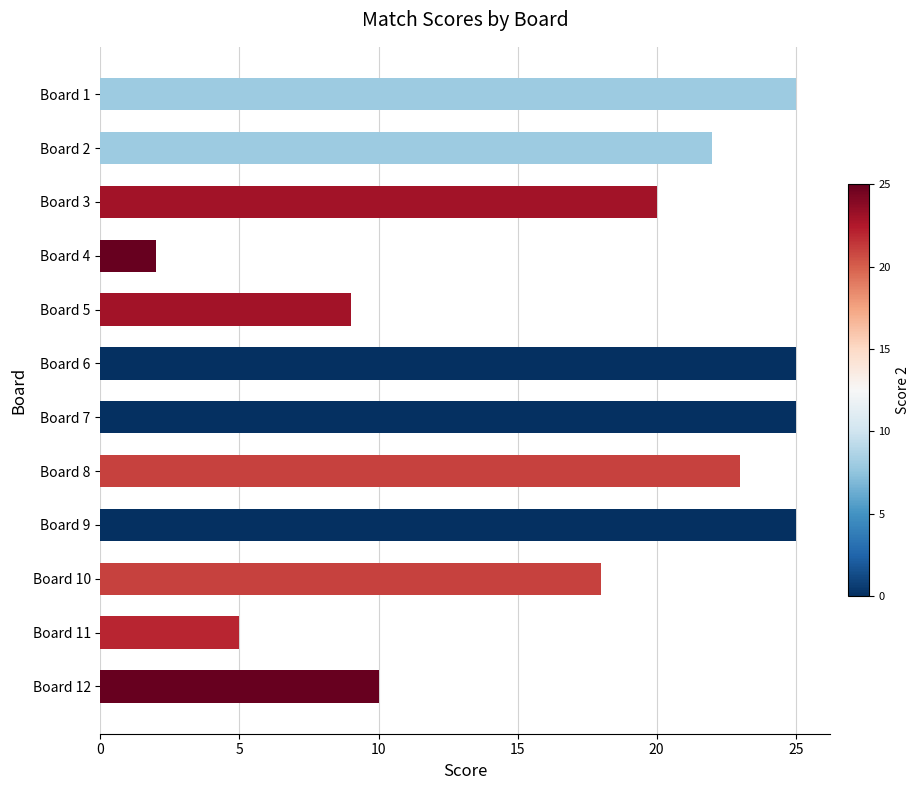

Where is the data nearest to the value 13?

Board 12